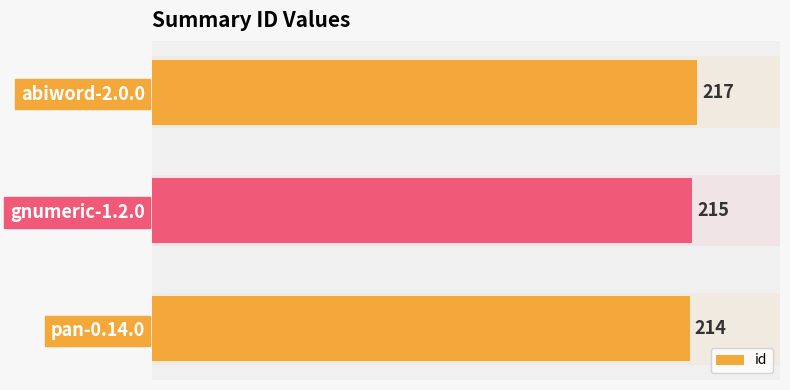

Approximately how many times larger is the value at abiword-2.0.0 compared to gnumeric-1.2.0?

1.0